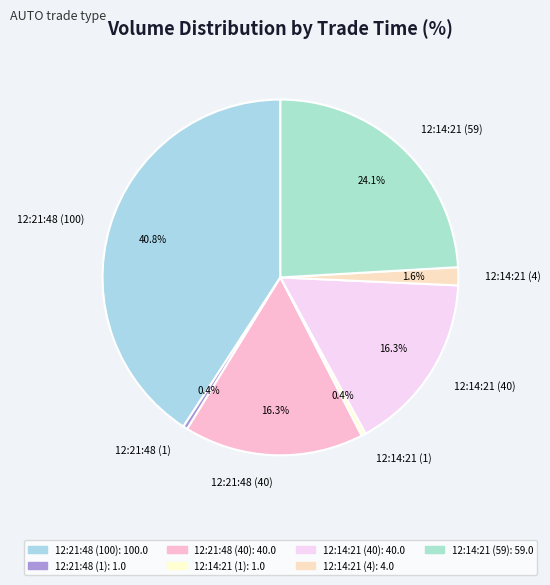

How many segments does this pie chart have?

7